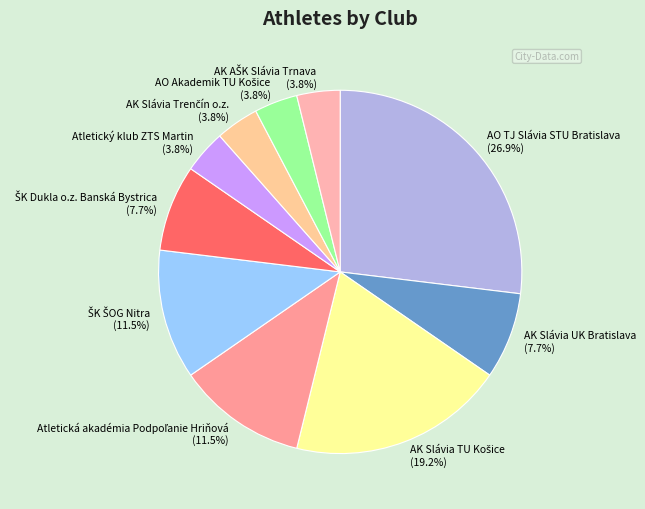

What is the total percentage of AO TJ Slávia STU Bratislava (26.9%) and Atletický klub ZTS Martin (3.8%)?

30.8%